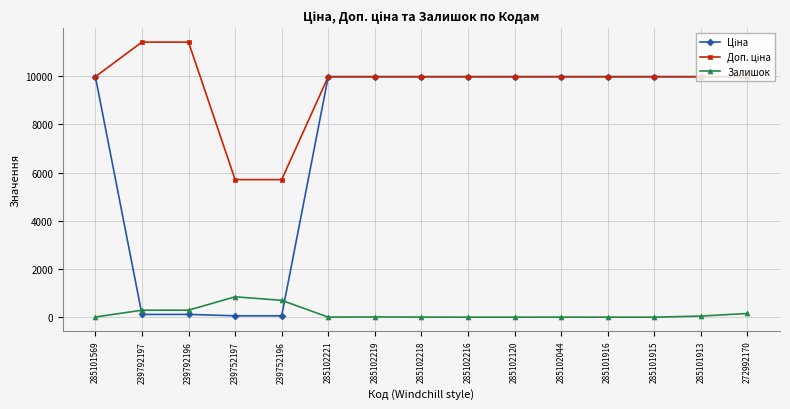

Is it true that Залишок equals 1468.4 at 239752197?

False